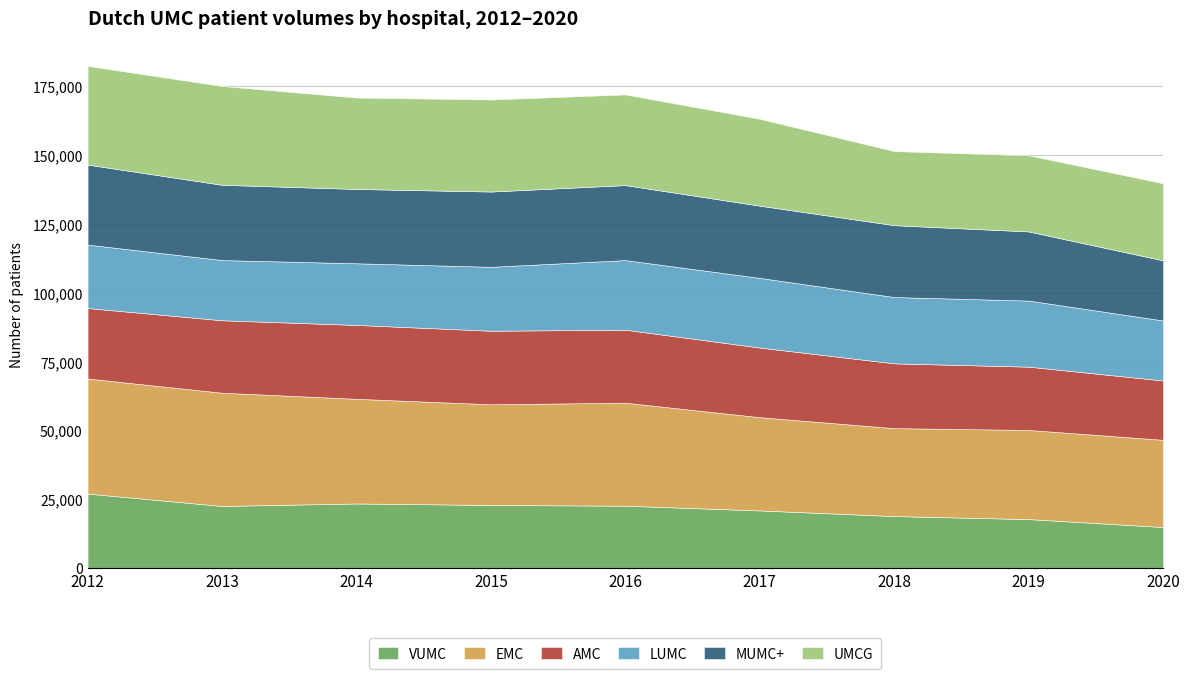

What is the difference between the maximum and minimum values in the AMC series?

5273